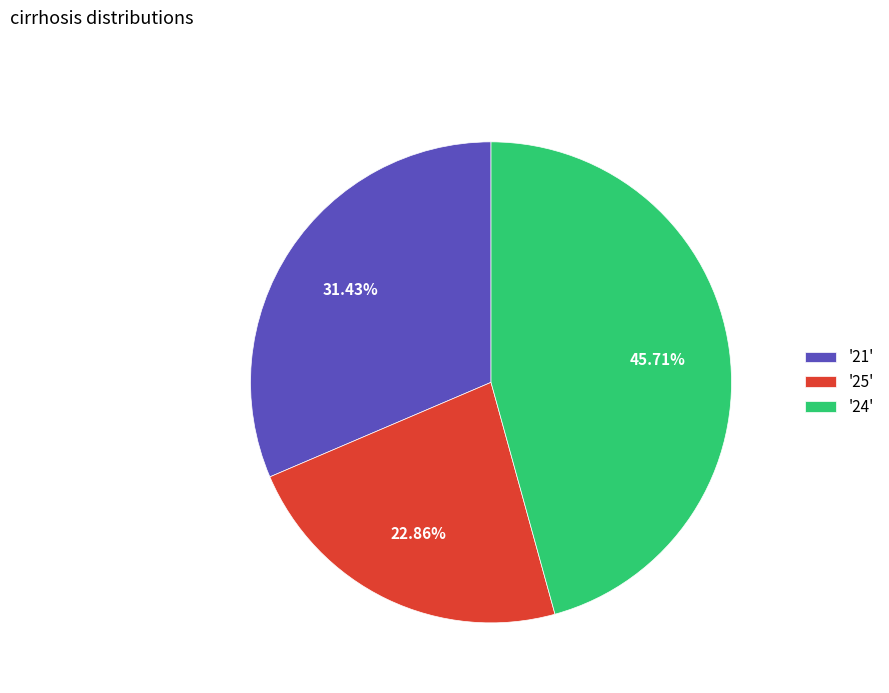

To the nearest percent, what is the average slice percentage?

33%